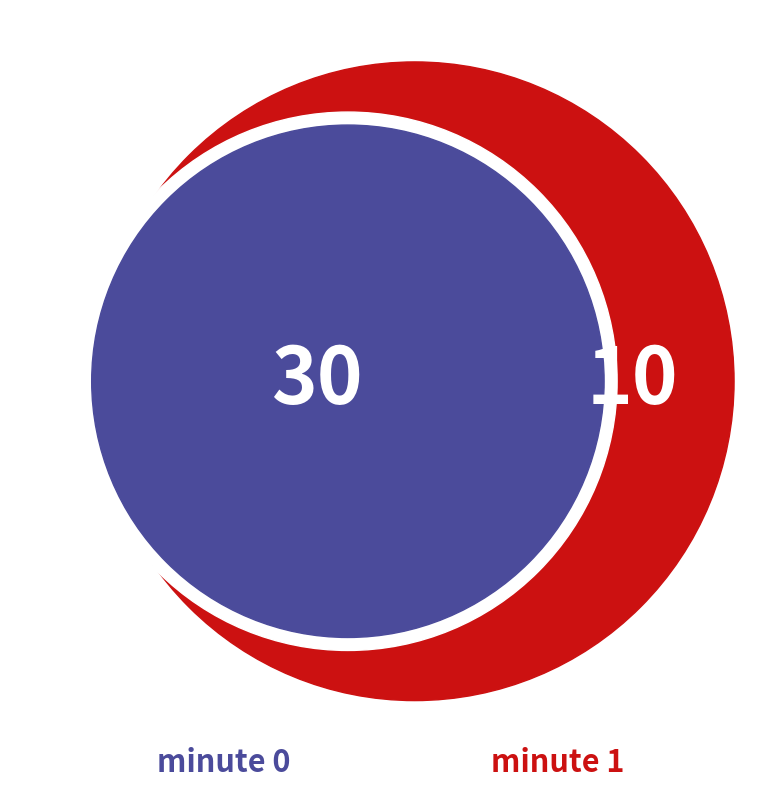

Which slice is the largest?

minute 0